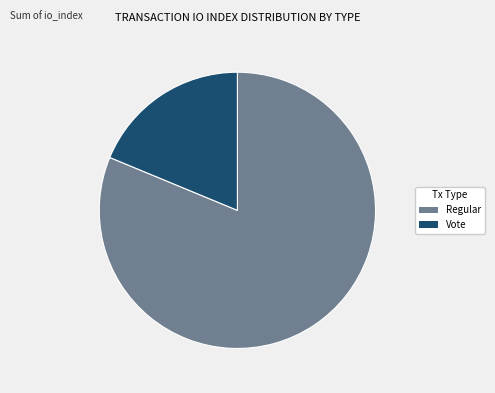

Is there any slice that represents more than half of the pie?

Yes